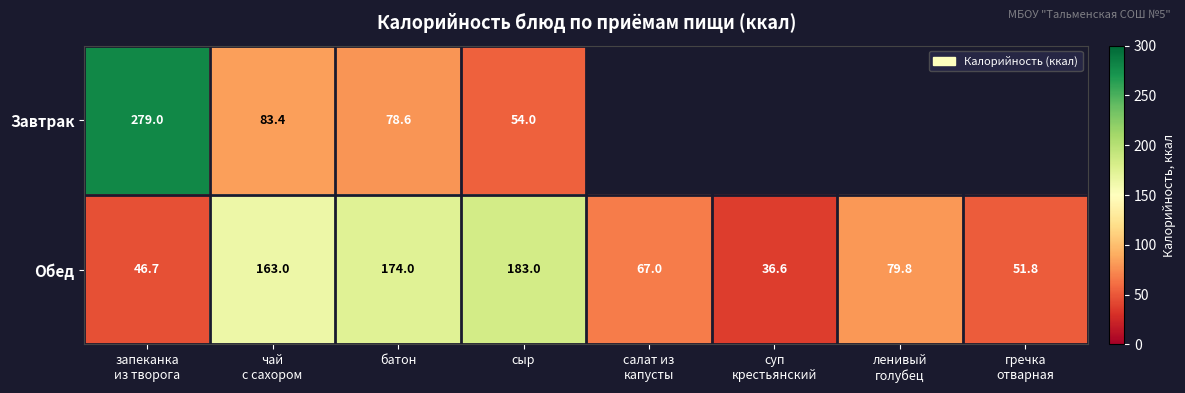

What is the difference between the second highest and minimum values in the Обед series?

137.4